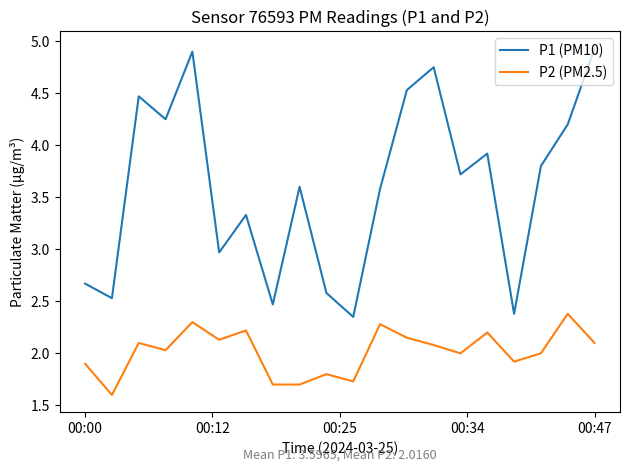

How many categories are shown in the chart?

20